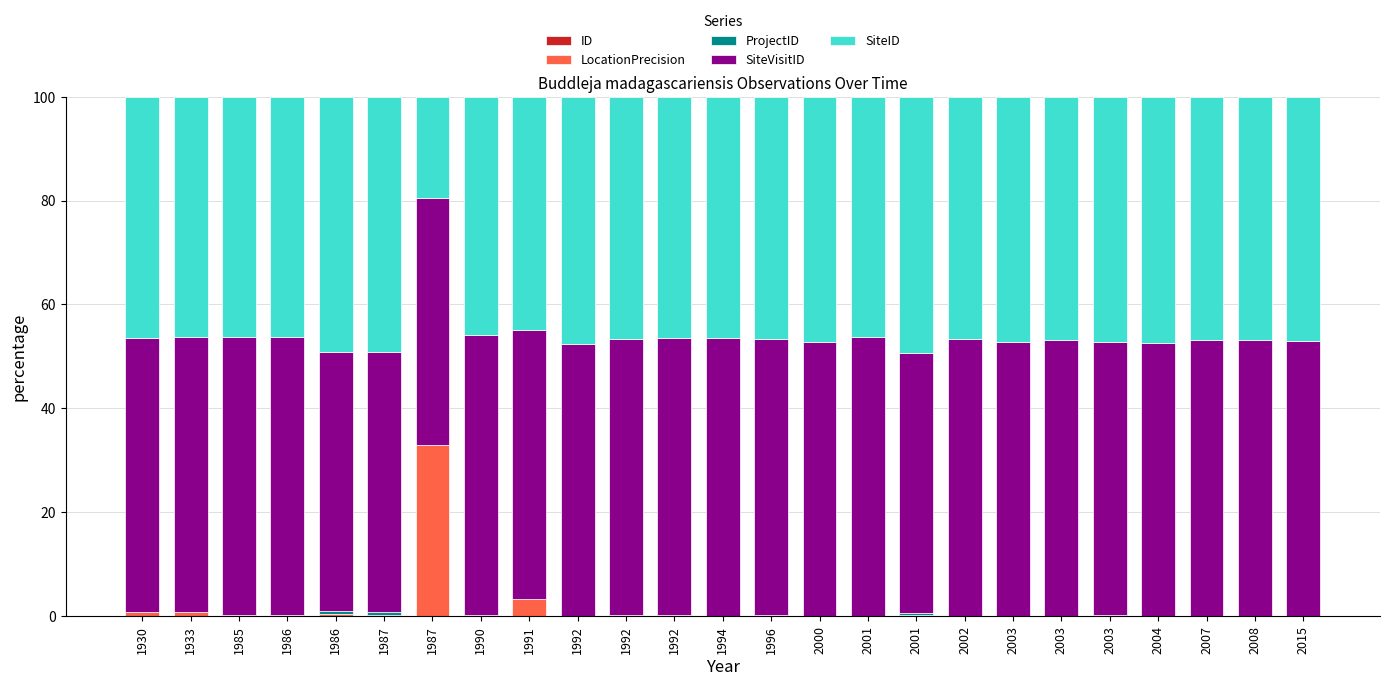

Rank the series by their maximum value, from lowest to highest.

ID, ProjectID, LocationPrecision, SiteID, SiteVisitID